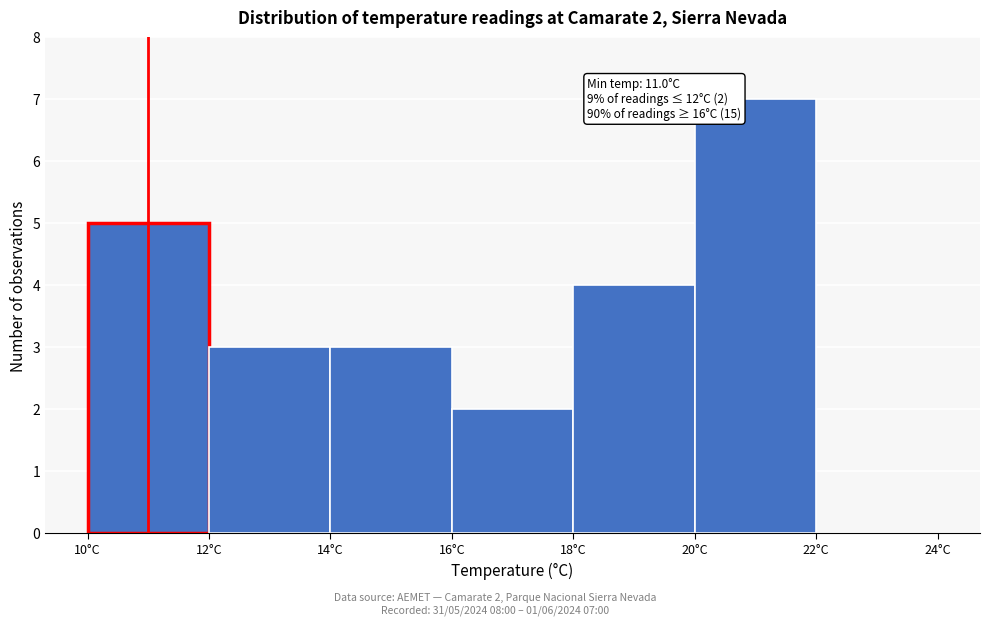

Which range on the x-axis has the tallest bar?

20 to 22